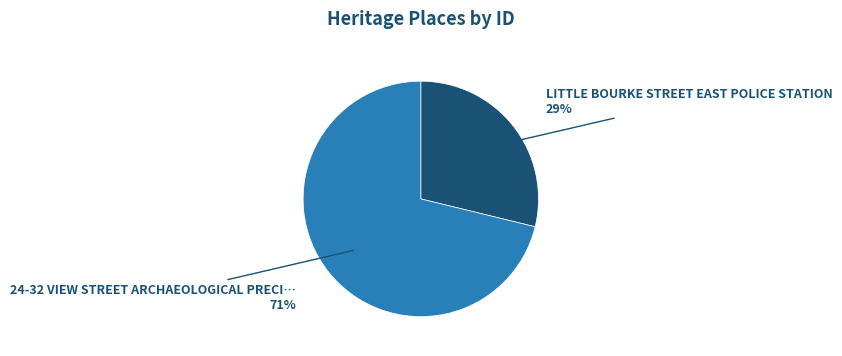

To the nearest percent, what is the difference between the largest and smallest slice percentages?

42%